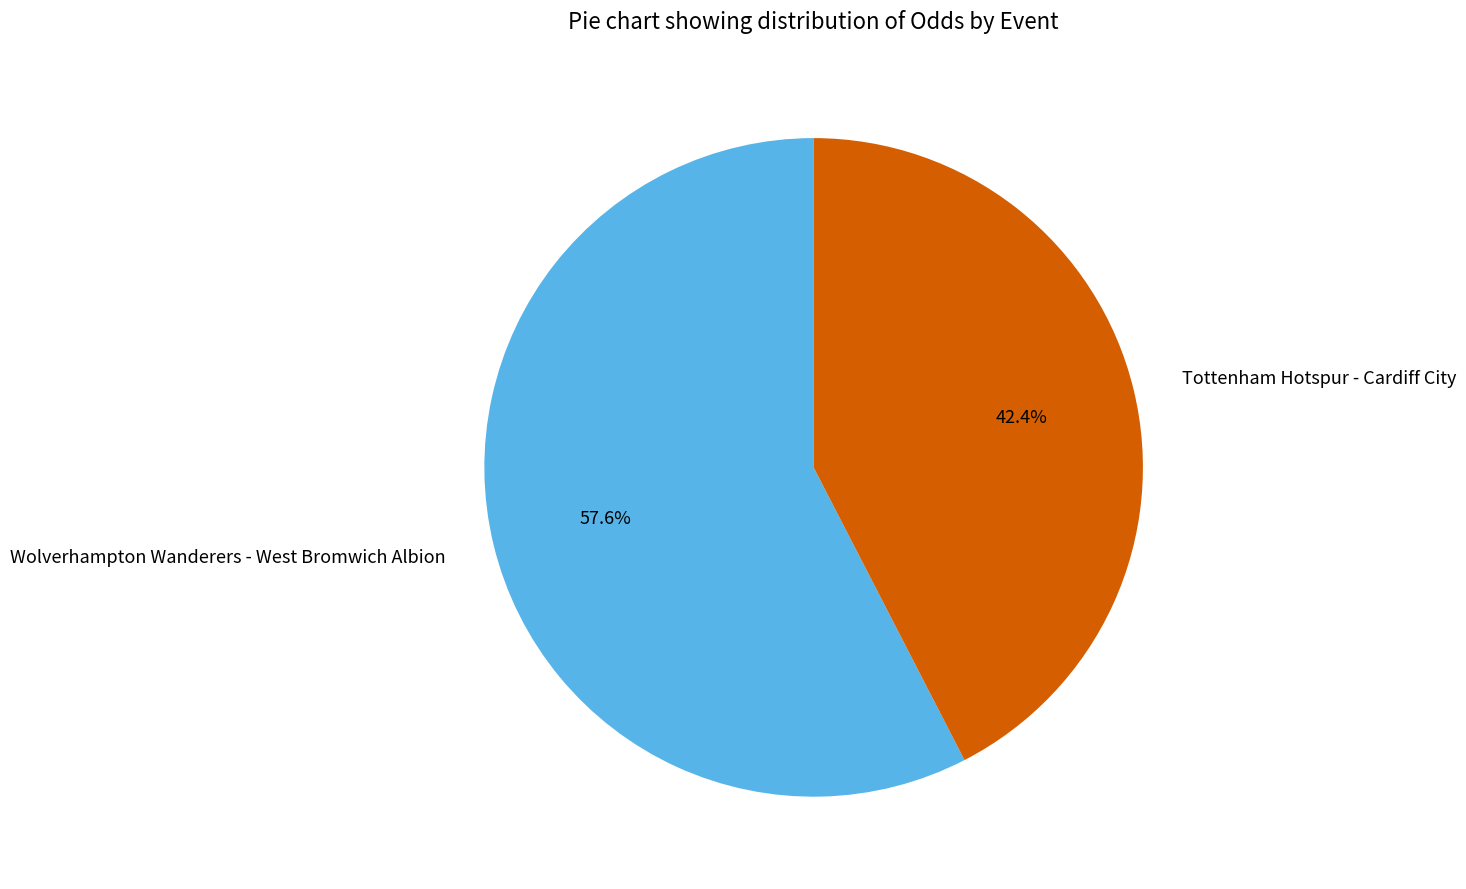

Is it true that Wolverhampton Wanderers - West Bromwich Albion is 58% of the pie?

True